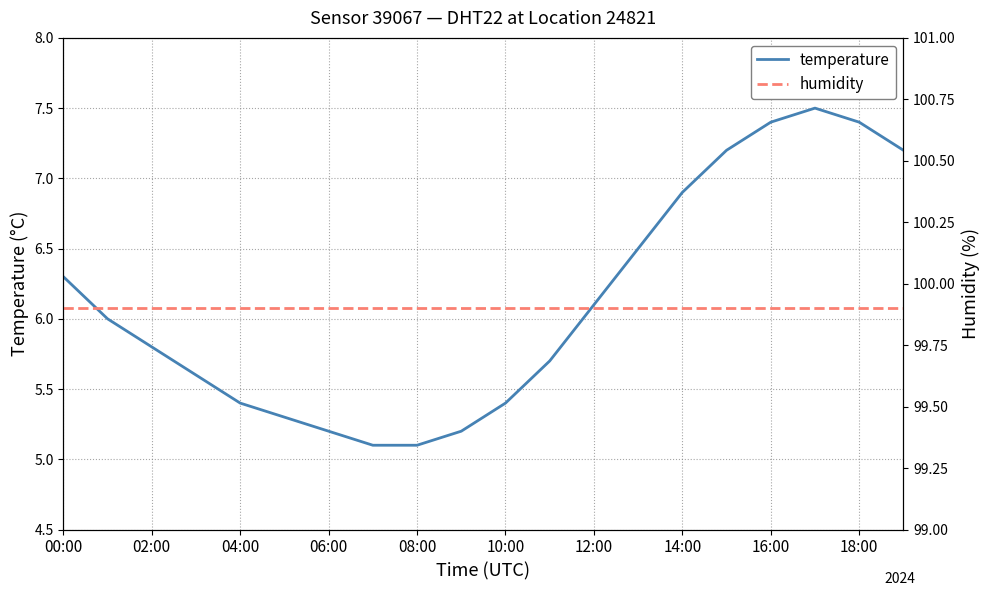

What is the minimum value shown in the chart?

5.1